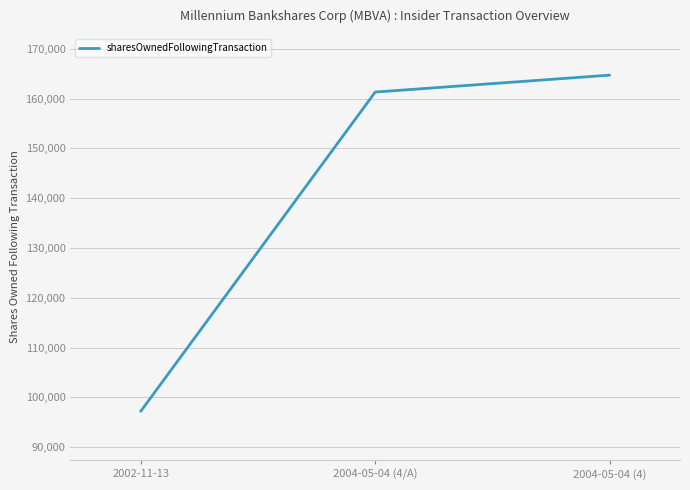

Rank the categories by value from lowest to highest.

2002-11-13, 2004-05-04 (4/A), 2004-05-04 (4)